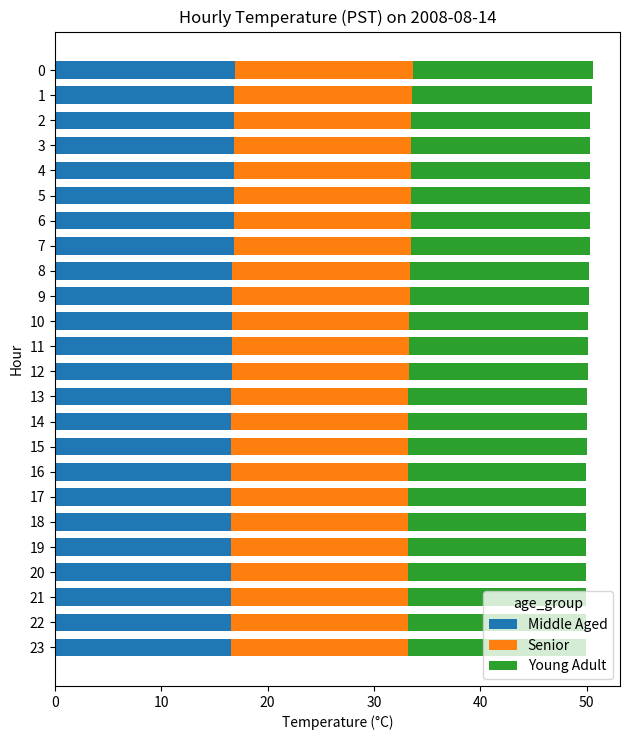

The value of Middle Aged at 22 is 16.6. True or false?

True